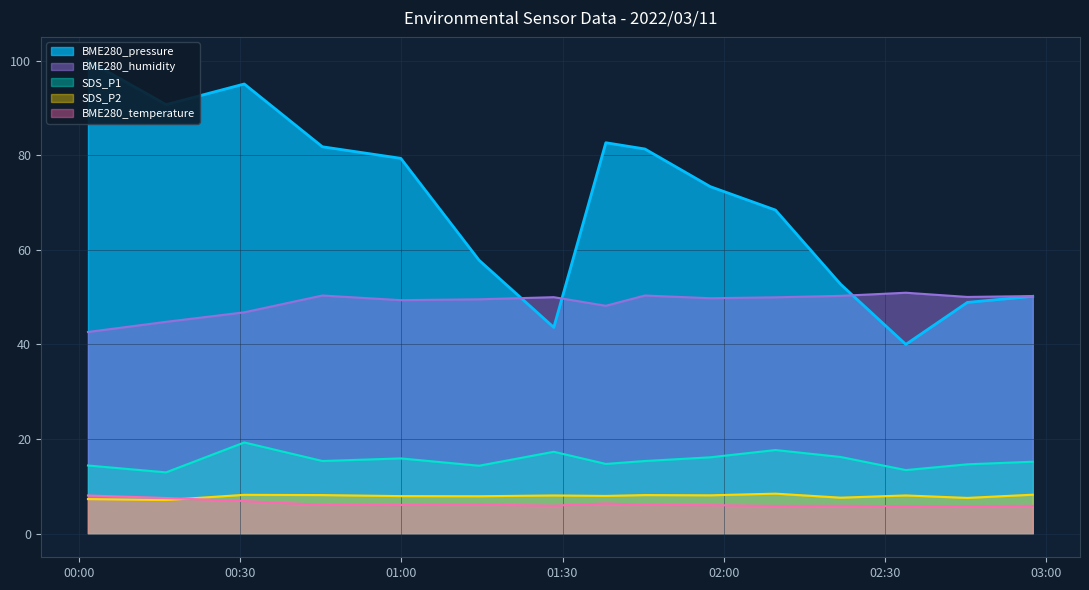

Is the value of SDS_P1 at 2022/03/11 01:38:03 greater than the value of BME280_pressure at 2022/03/11 02:21:44?

No